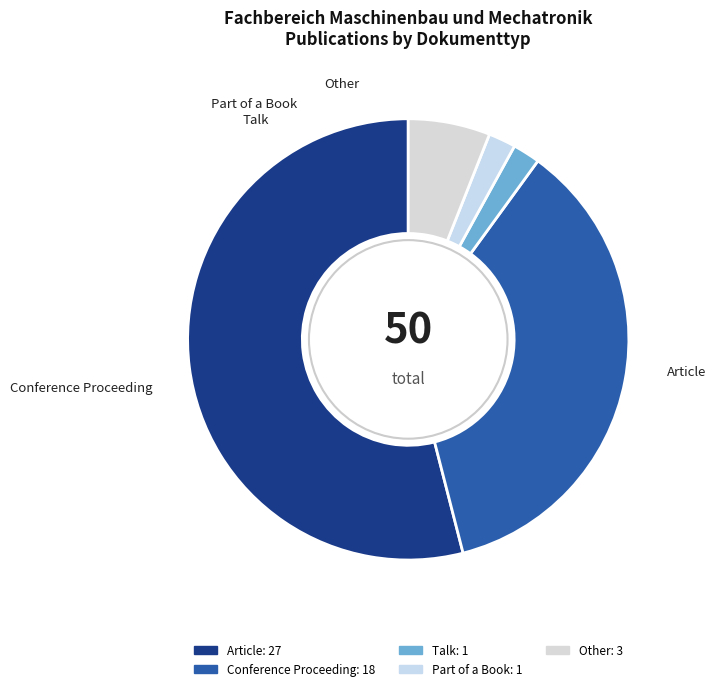

To the nearest percent, what is the difference between the Article and Talk slice percentages?

52%